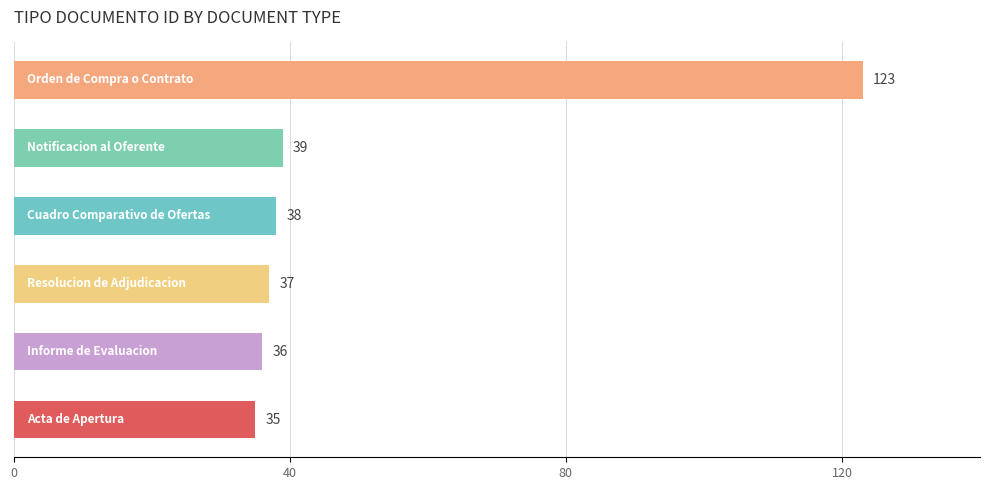

What is the minimum value shown in the chart?

35